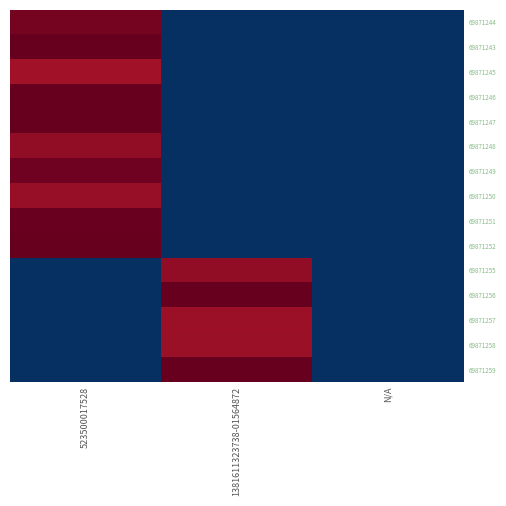

What is the difference between the highest and lowest values at 1381611323738-01564872?

564872.0